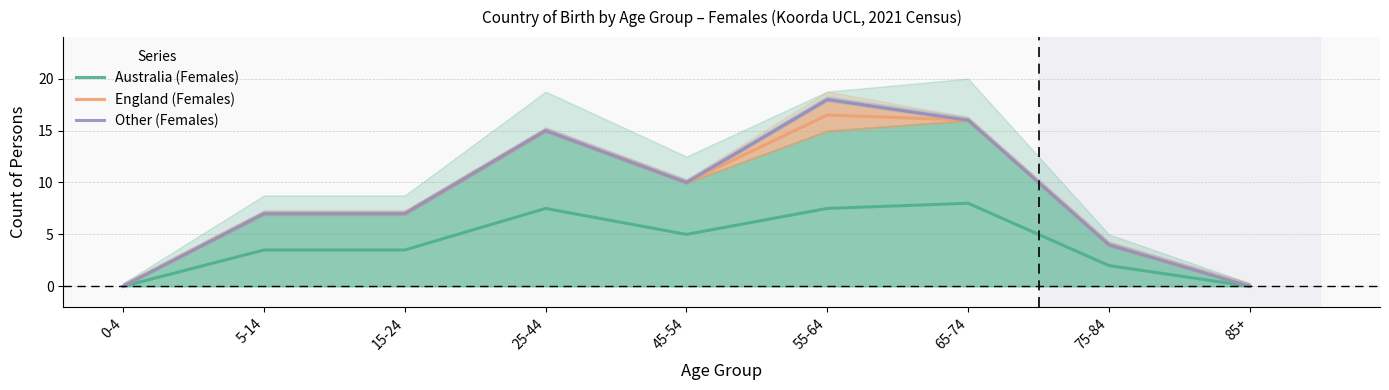

Where is the first local minimum for Other (Females)?

45-54